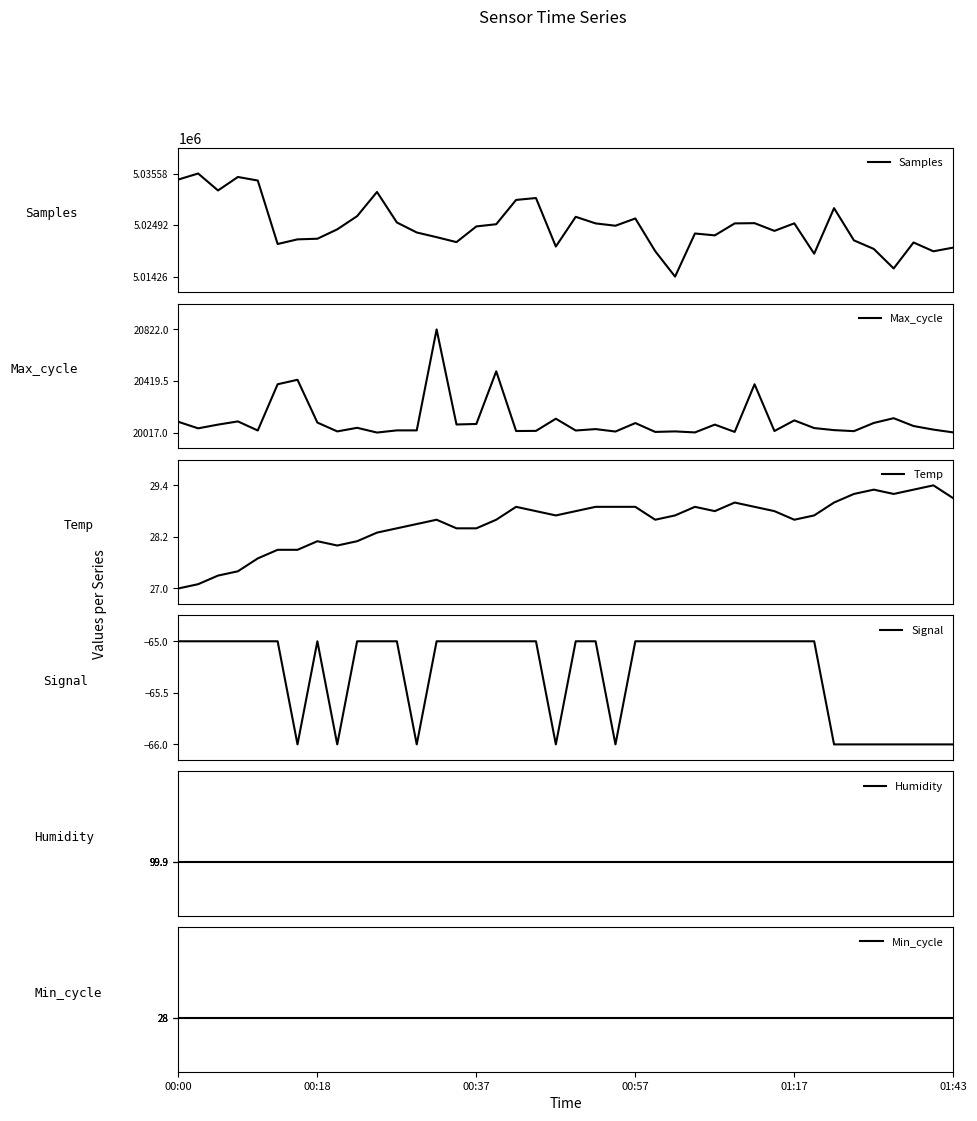

Is the value of Temp at 9 greater than the value of Humidity at 12?

No